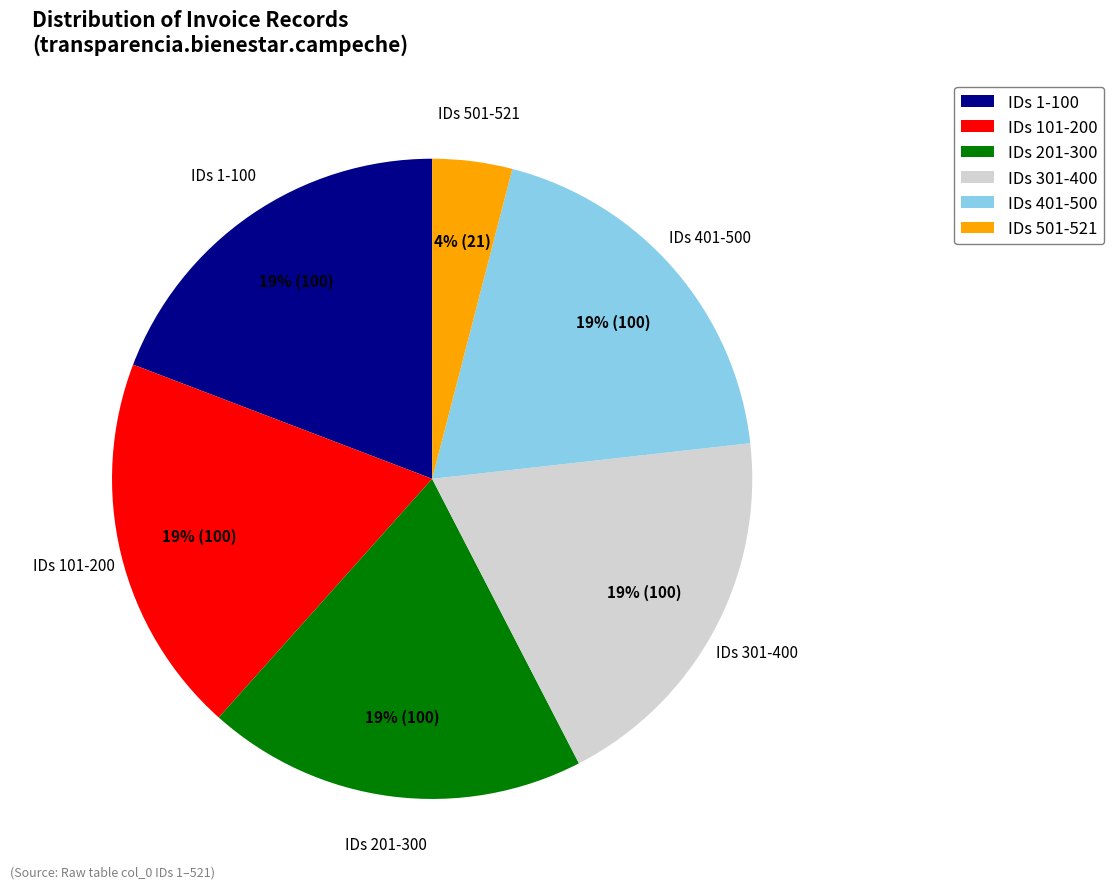

To the nearest percent, what is the average slice percentage?

17%